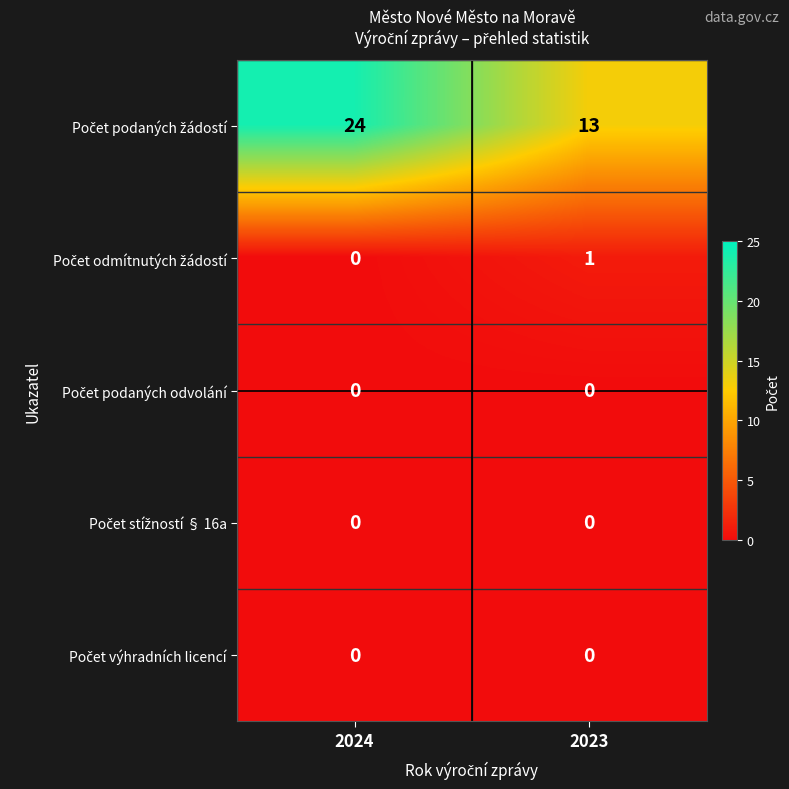

At which category is the sum across all series the highest?

2024